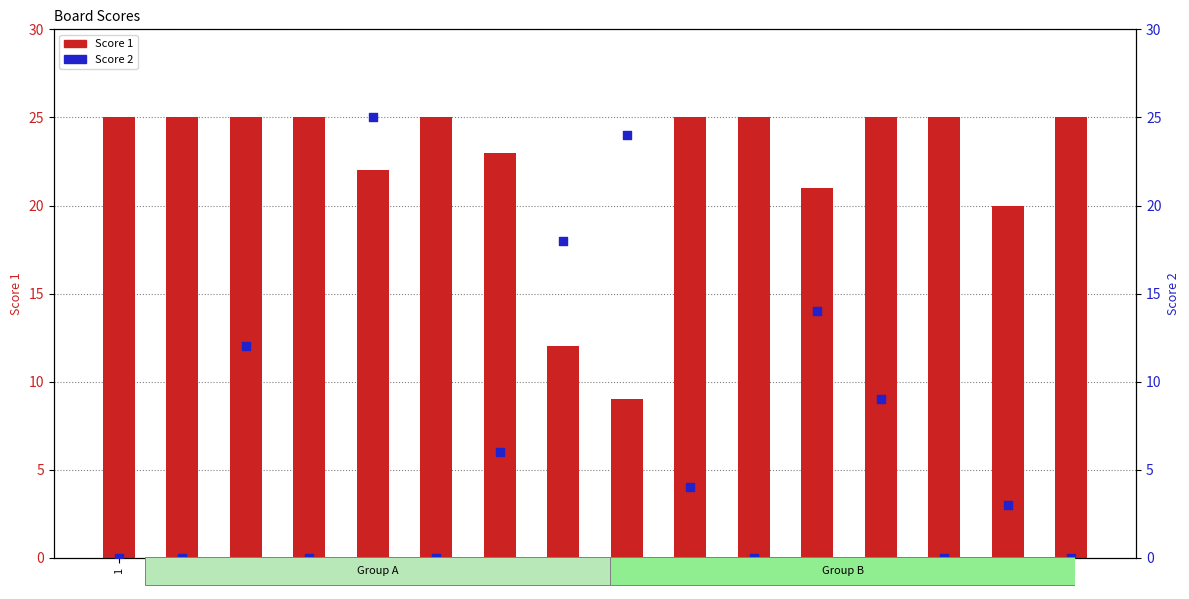

At which category is the sum across all series the highest?

5